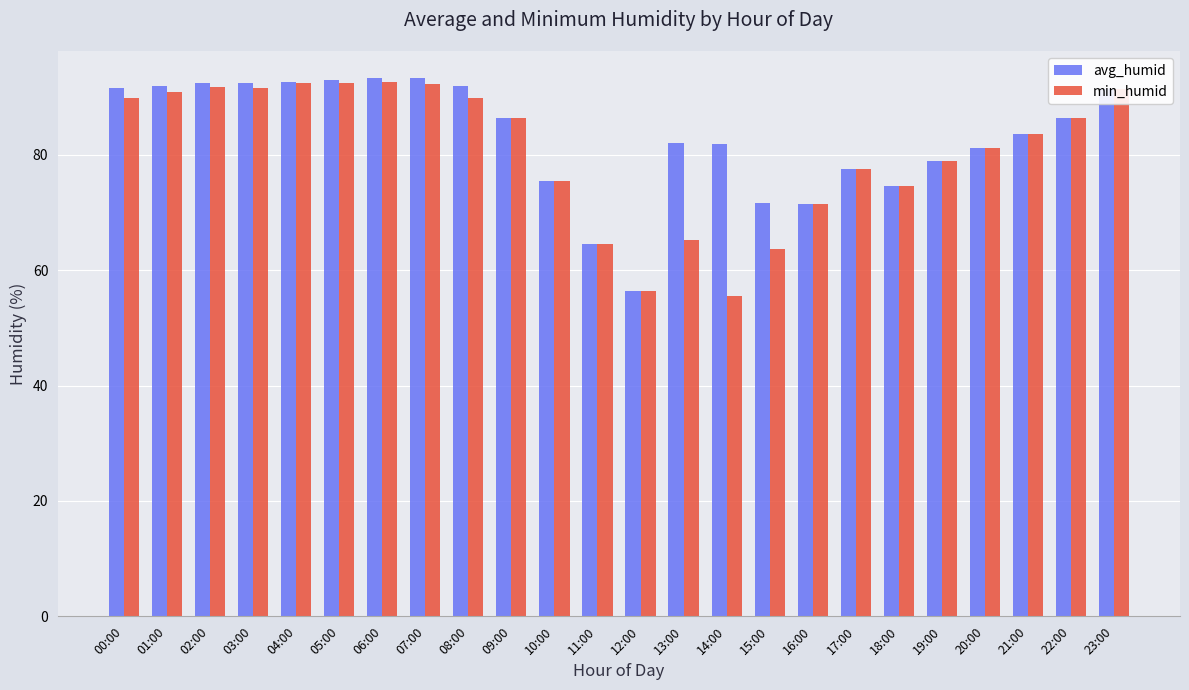

At how many categories does at least one series exceed 68?

22